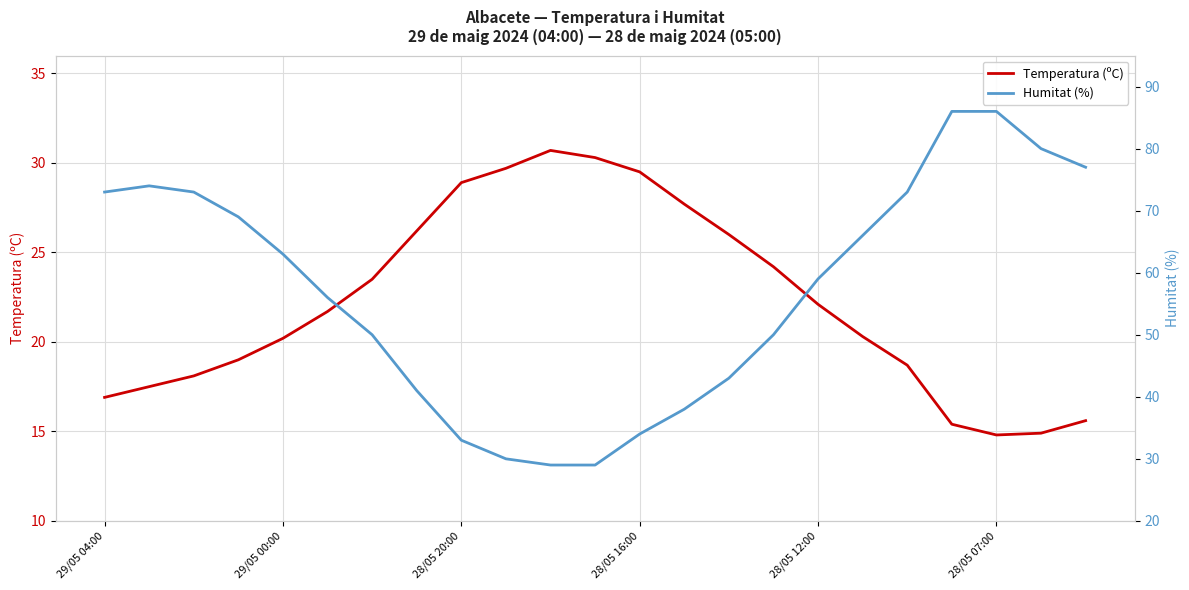

Is it true that Temperatura (ºC) equals 22.1 at 28/05 12:00?

True